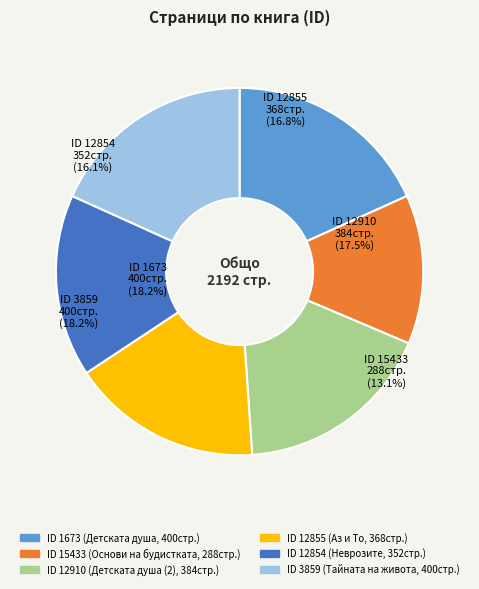

Does any single category account for the majority?

No